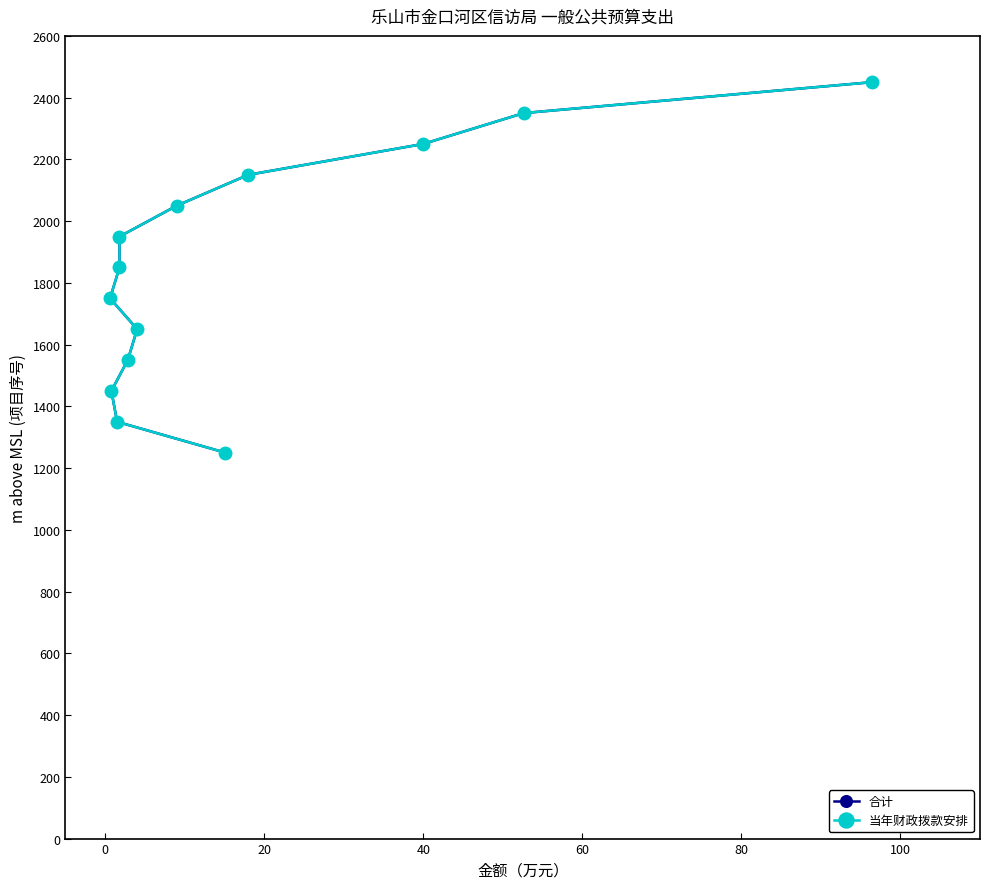

True or false: 合计 has more than 0 points higher than both neighbors.

False